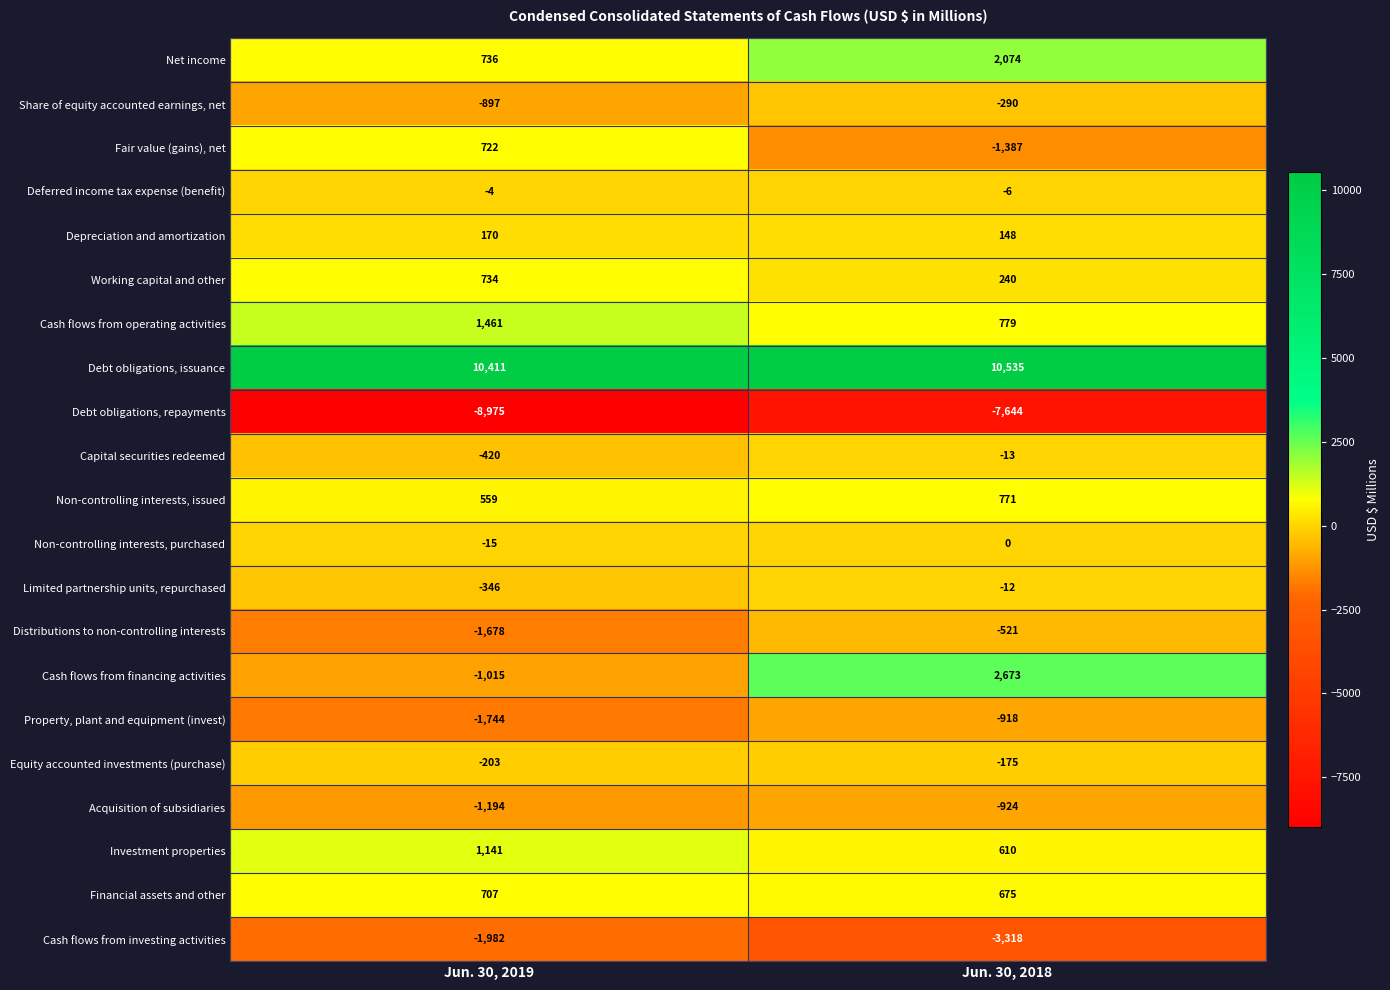

At which label does Deferred income tax expense (benefit) reach its minimum?

Jun. 30, 2018